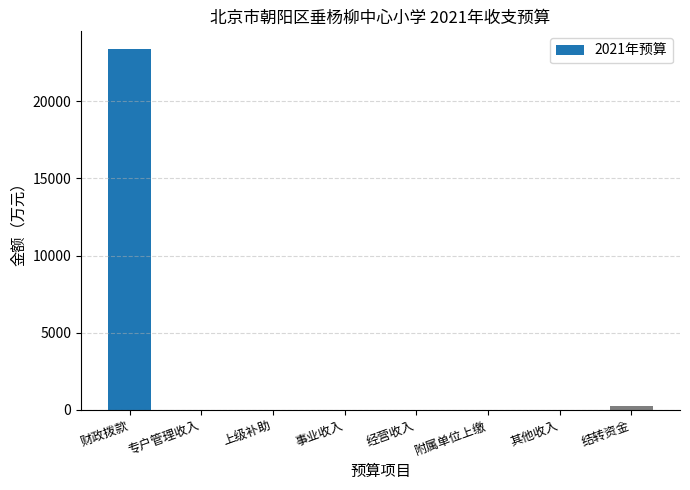

Which label corresponds to the largest value in the chart?

财政拨款